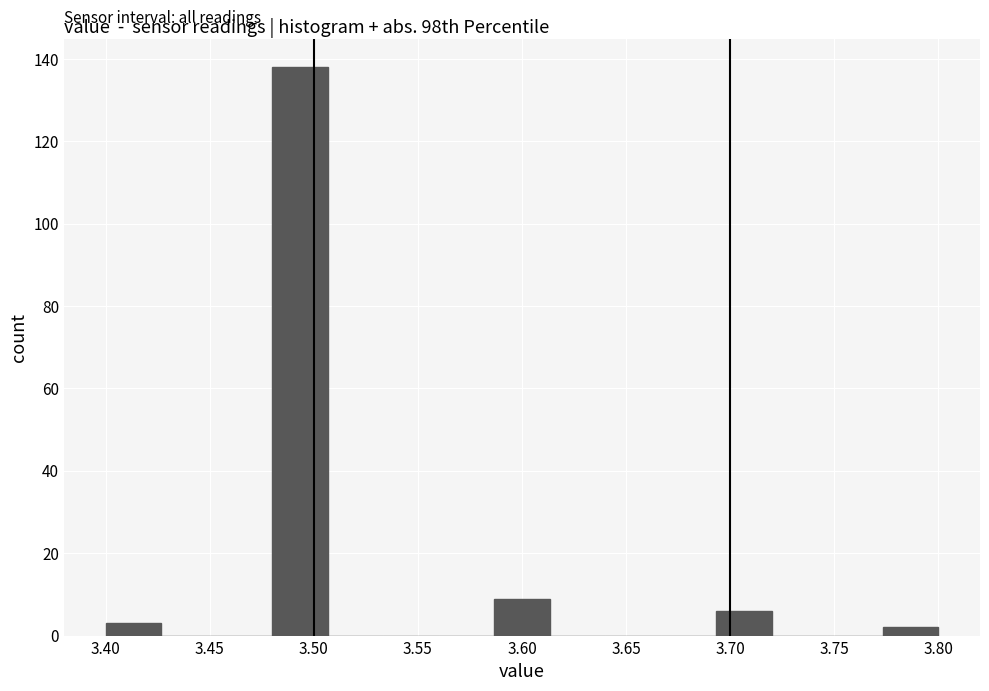

What is the height of the bar covering 3.585 to 3.615 on the x-axis? Neither the bar edges nor the heights are printed on the chart, so give them approximately, as read against the axes.

10